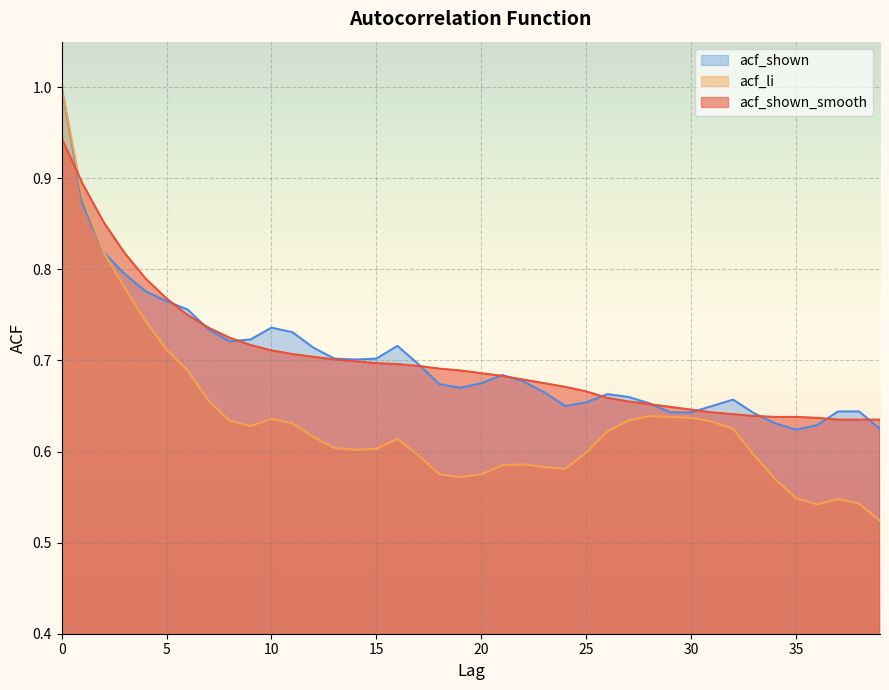

Reading left to right, transcribe all the data shown in this chart.

acf_shown_smooth: 0.9	0.9	0.9	0.8	0.8	0.8	0.8	0.7	0.7	0.7	0.7	0.7	0.7	0.7	0.7	0.7	0.7	0.7	0.7	0.7	0.7	0.7	0.7	0.7	0.7	0.7	0.7	0.7	0.7	0.6	0.6	0.6	0.6	0.6	0.6	0.6	0.6	0.6	0.6	0.6
acf_li: 1.0	0.9	0.8	0.8	0.7	0.7	0.7	0.7	0.6	0.6	0.6	0.6	0.6	0.6	0.6	0.6	0.6	0.6	0.6	0.6	0.6	0.6	0.6	0.6	0.6	0.6	0.6	0.6	0.6	0.6	0.6	0.6	0.6	0.6	0.6	0.5	0.5	0.5	0.5	0.5
acf_shown: 1.0	0.9	0.8	0.8	0.8	0.8	0.8	0.7	0.7	0.7	0.7	0.7	0.7	0.7	0.7	0.7	0.7	0.7	0.7	0.7	0.7	0.7	0.7	0.7	0.7	0.7	0.7	0.7	0.7	0.6	0.6	0.7	0.7	0.6	0.6	0.6	0.6	0.6	0.6	0.6